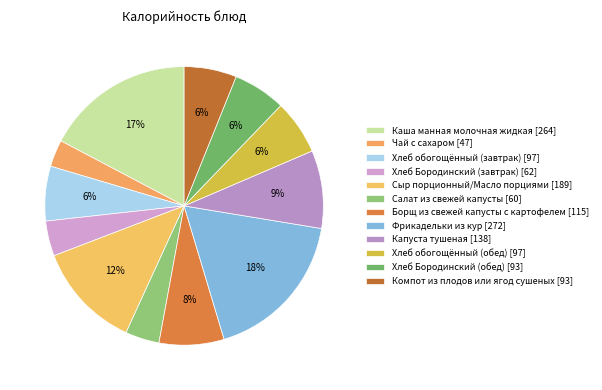

To the nearest percent, what is the average slice percentage?

8%